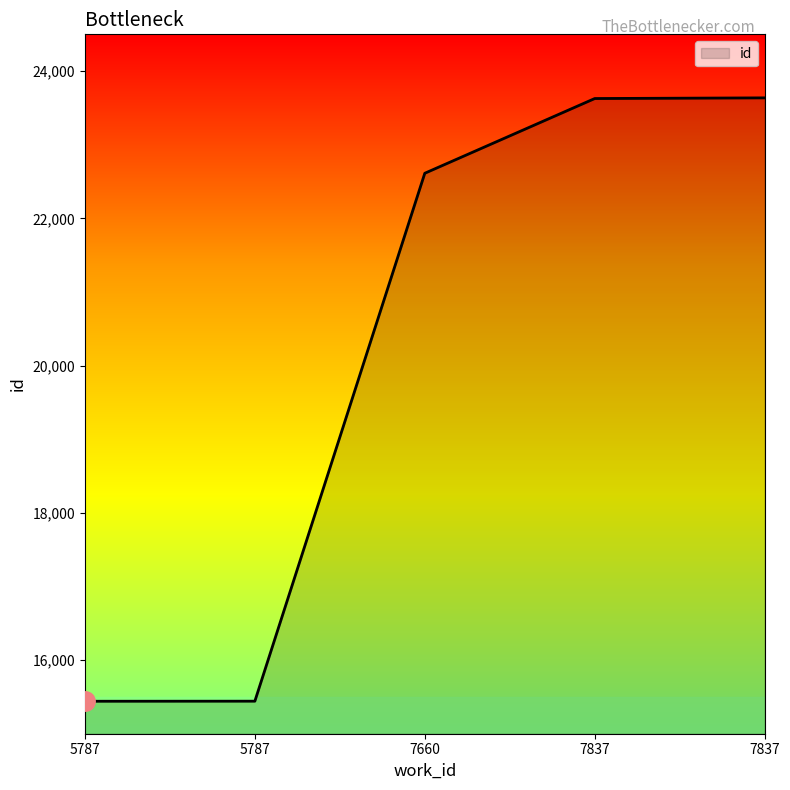

How many values are below 22613?

2